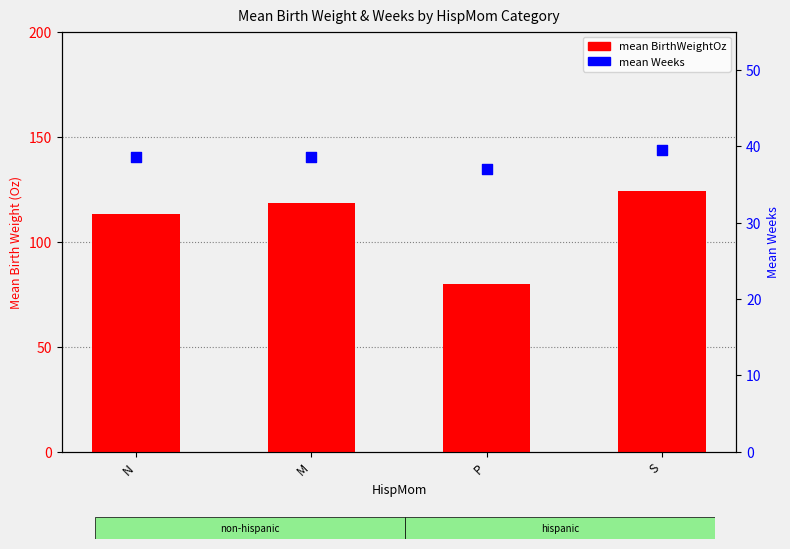

Which series contains the lowest Y value?

mean Weeks